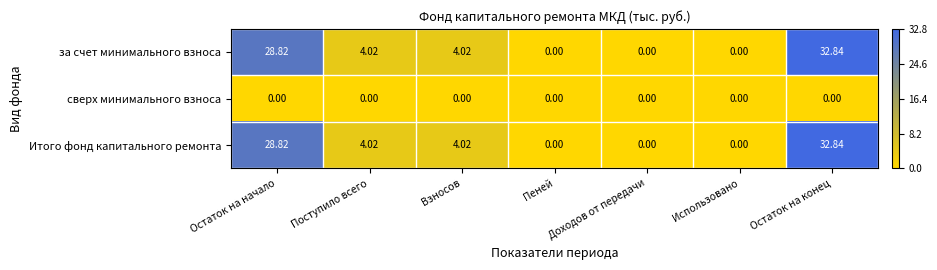

At which label does за счет минимального взноса first exceed 4?

Остаток на начало